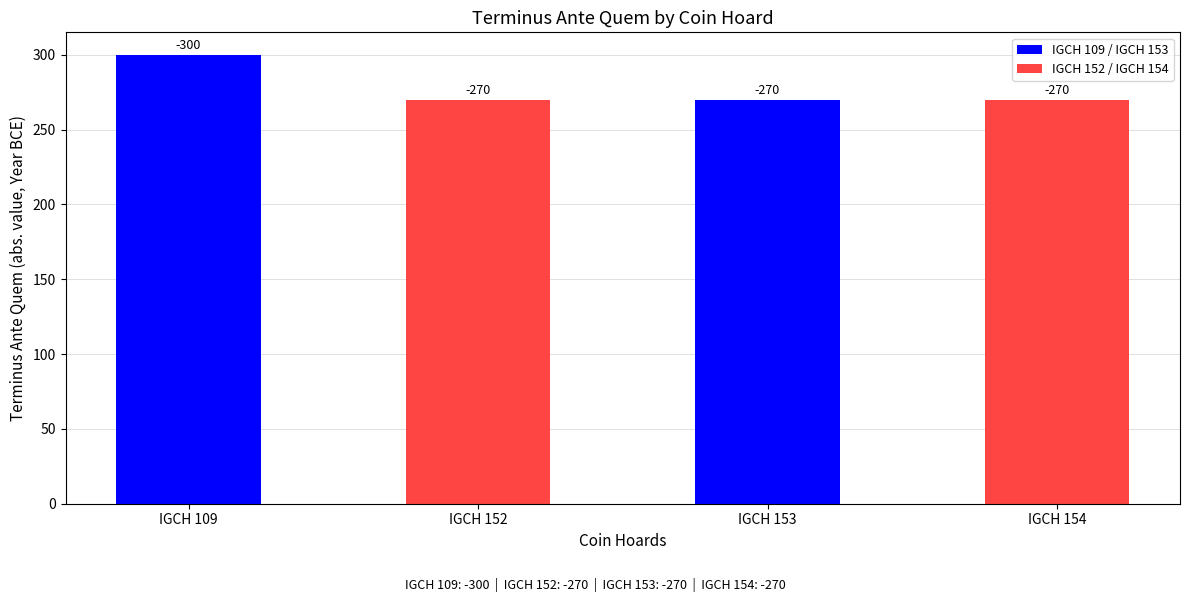

What is the value of the 1st bar from the left?

300